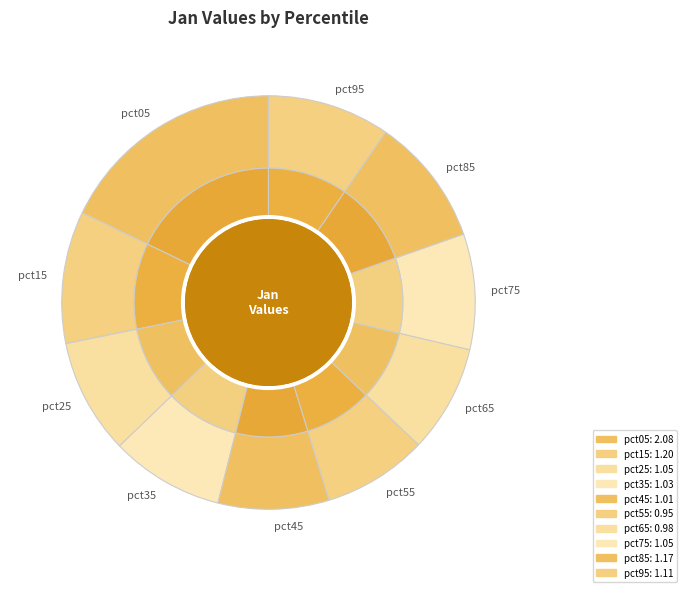

What percentage do pct25 and pct55 together represent?

17.2%